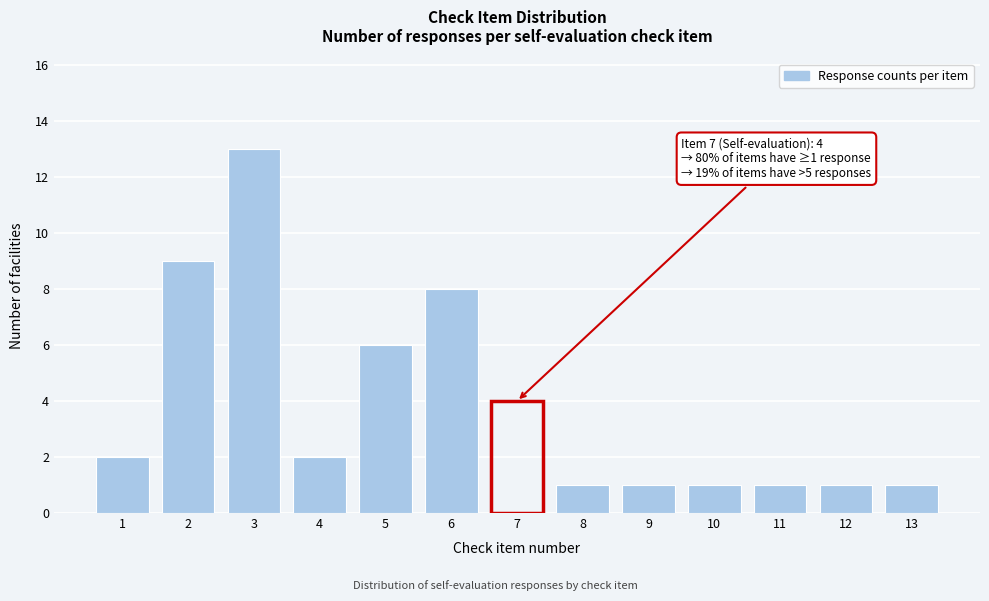

Reading left to right, what are all the values shown in this chart?

1=2	2=9	3=13	4=2	5=6	6=8	7=4	8=1	9=1	10=1	11=1	12=1	13=1